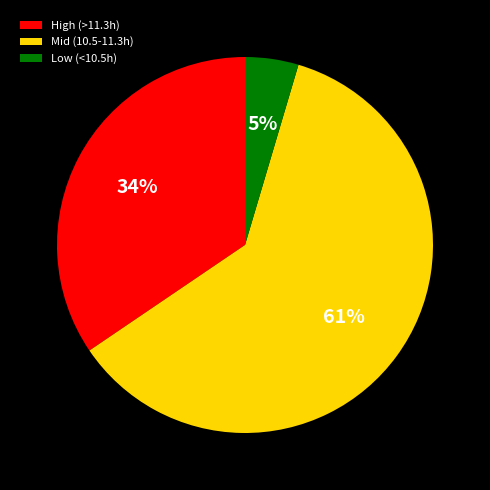

Which category has the biggest portion of the pie?

Mid (10.5-11.3h)